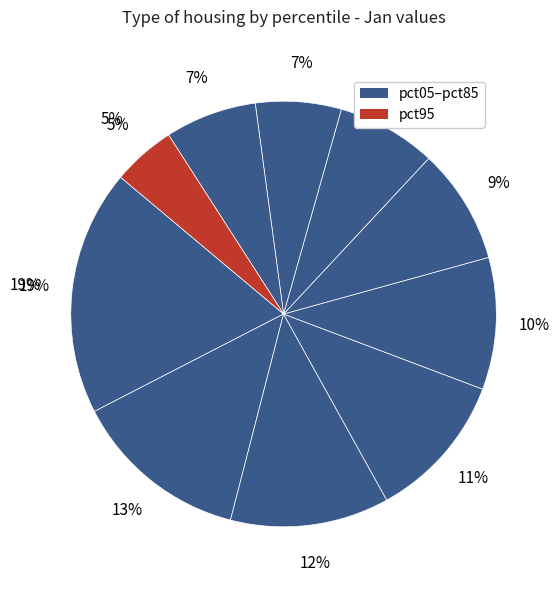

How many segments does this pie chart have?

10